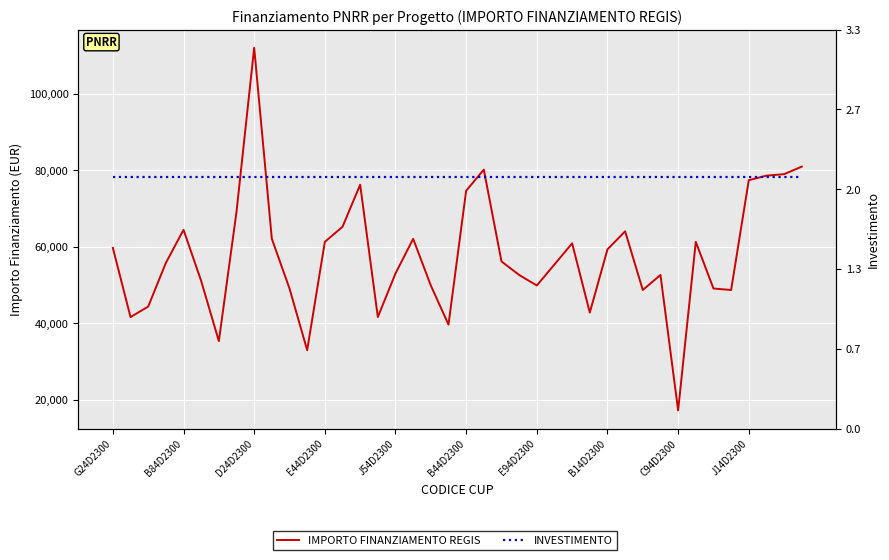

Reading left to right, what are all the values shown in this chart?

IMPORTO FINANZIAMENTO REGIS: 59706.2	41637.2	44386.8	55778.1	64419.8	51064.5	35352.3	69133.5	111949.1	62063.0	49100.5	32995.5	61277.4	65205.4	76203.9	41637.2	53028.5	62063.0	49886.1	39673.2	74632.7	80132.0	56170.9	52635.7	49886.1	55385.3	60884.6	42815.6	59313.4	64027.0	48707.7	52635.7	17283.4	61277.4	49100.5	48707.7	77382.4	78560.8	78953.6	80917.6
INVESTIMENTO: 63000.0	63000.0	63000.0	63000.0	63000.0	63000.0	63000.0	63000.0	63000.0	63000.0	63000.0	63000.0	63000.0	63000.0	63000.0	63000.0	63000.0	63000.0	63000.0	63000.0	63000.0	63000.0	63000.0	63000.0	63000.0	63000.0	63000.0	63000.0	63000.0	63000.0	63000.0	63000.0	63000.0	63000.0	63000.0	63000.0	63000.0	63000.0	63000.0	63000.0